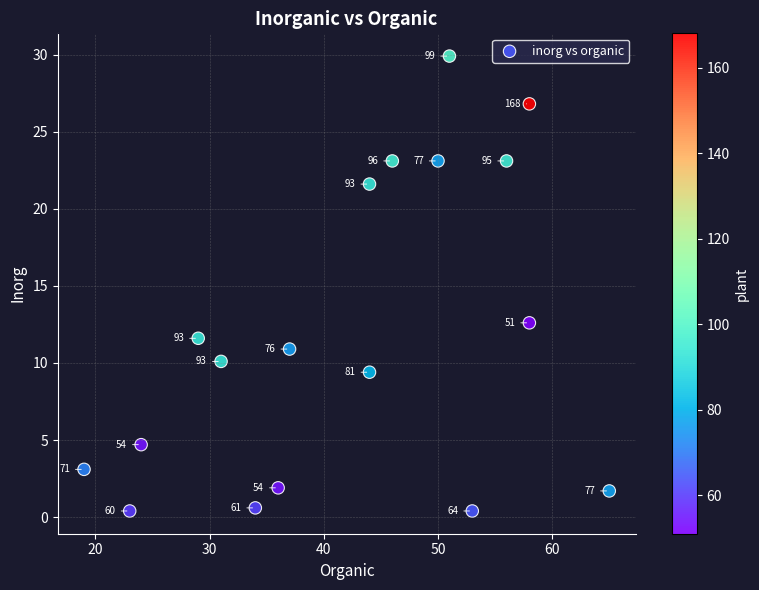

What Y value in the scatter plot is closest to 15?

12.6